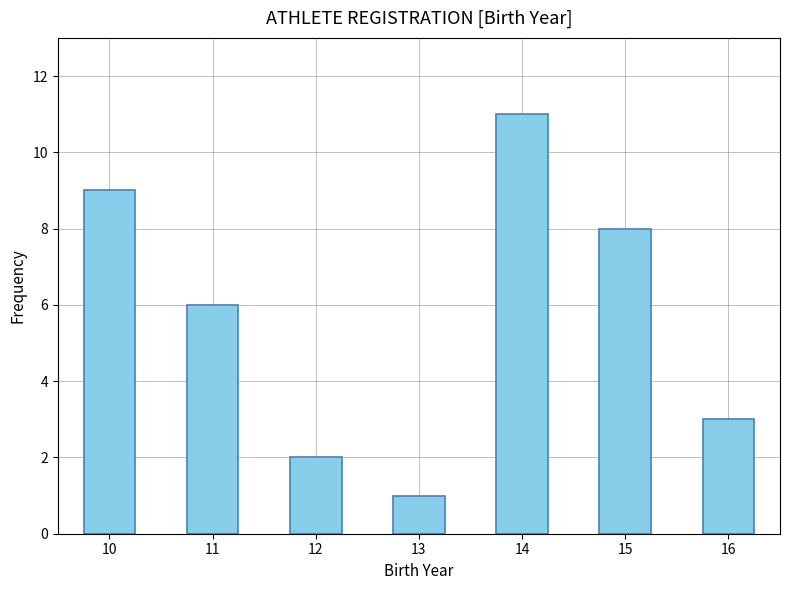

Reading left to right, extract all data points from this chart.

10=9	11=6	12=2	13=1	14=11	15=8	16=3